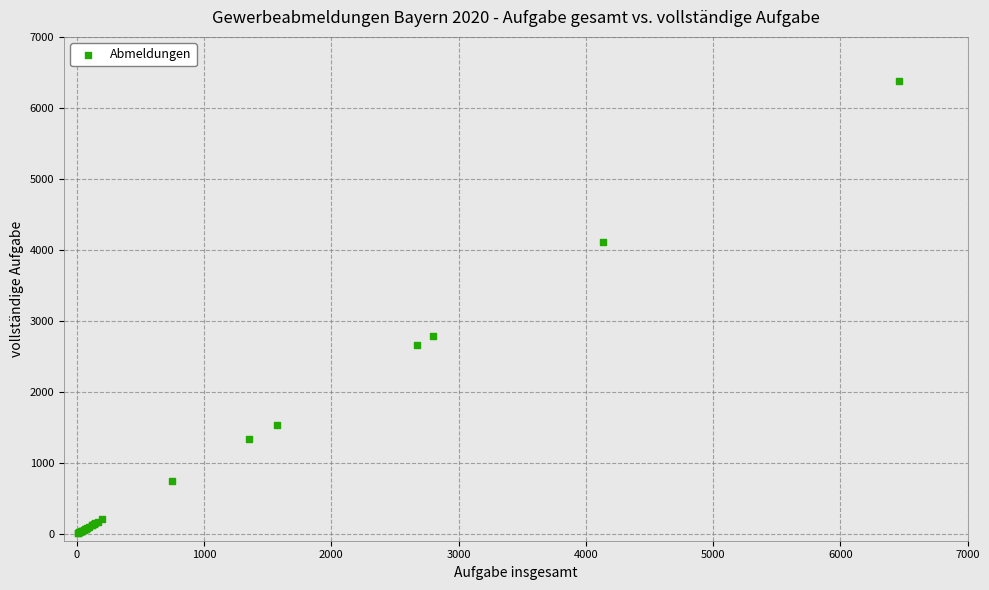

What Y value in the scatter plot is closest to 3196?

2782